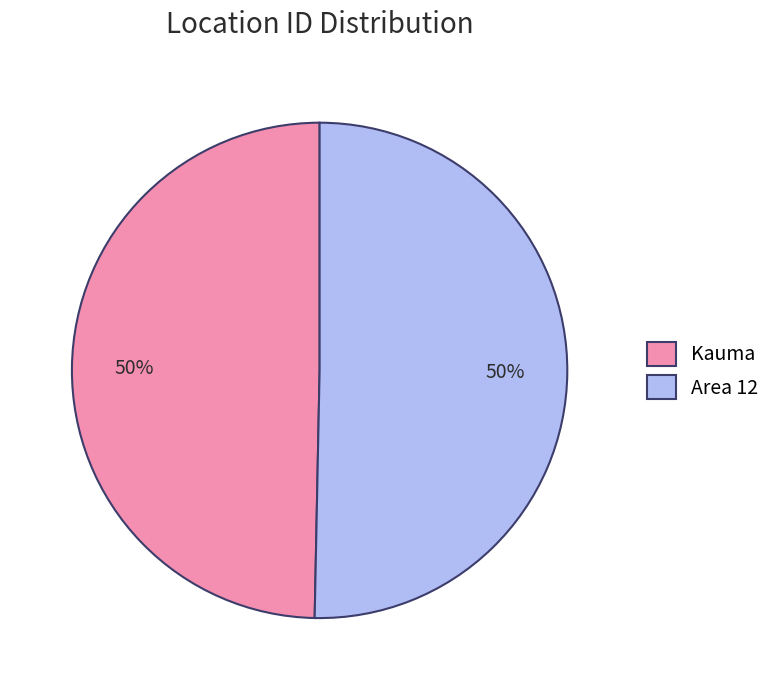

Do Area 12 and Kauma together represent more than half of the pie?

Yes